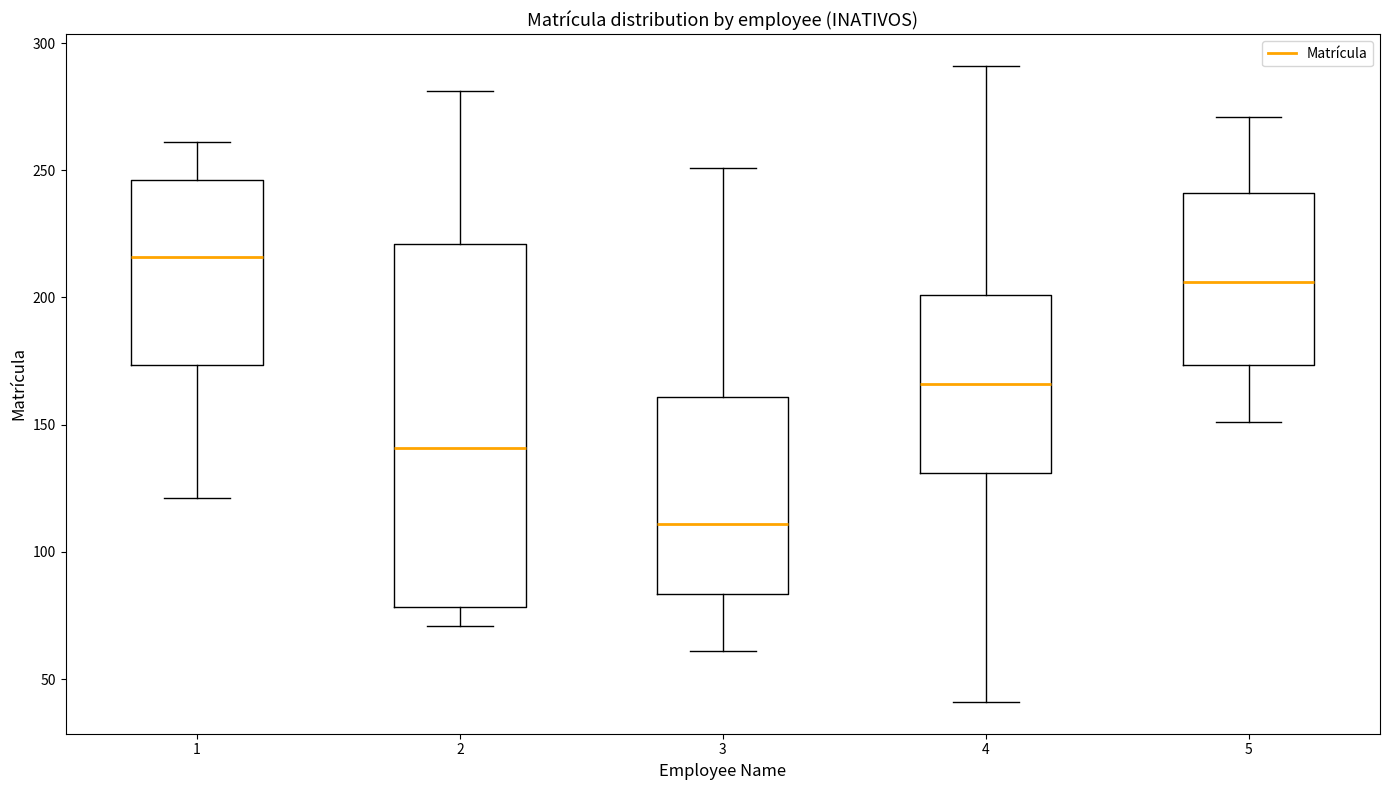

Which box has the lowest median line?

3